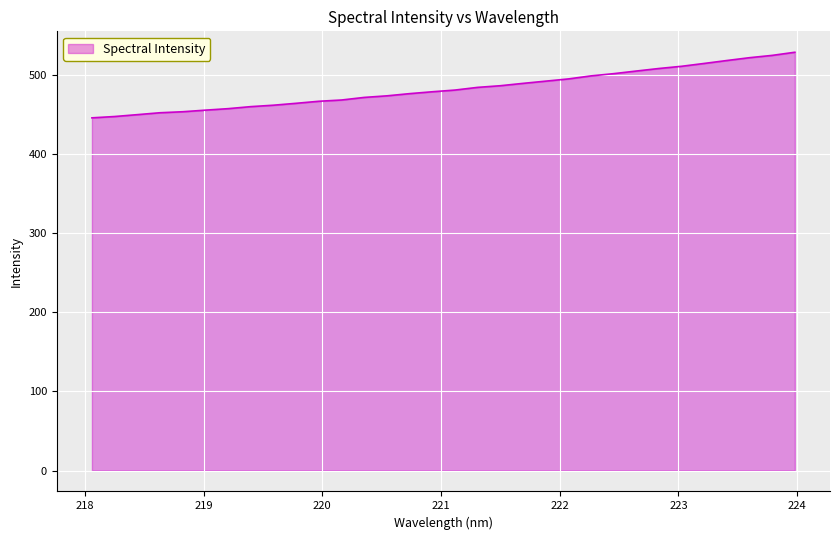

What is the maximum value shown in the chart?

528.2